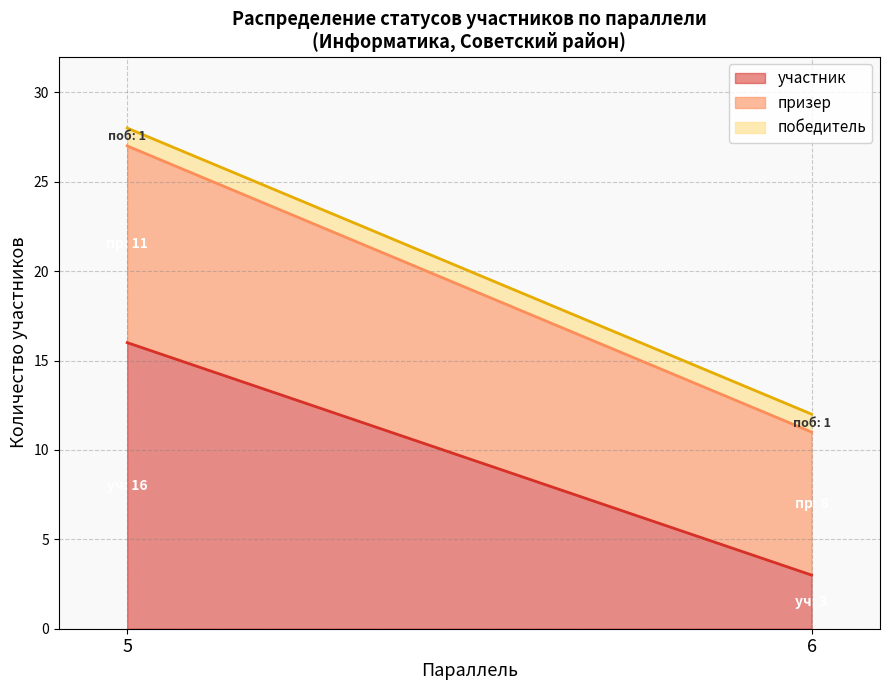

The value of участник at 10 is 0. True or false?

True